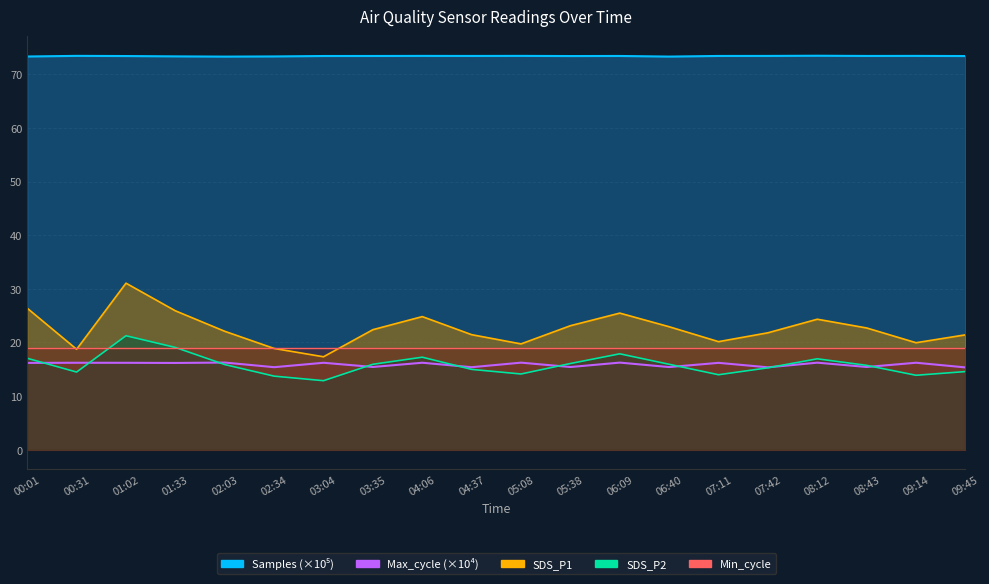

How many data points does each series have?

20